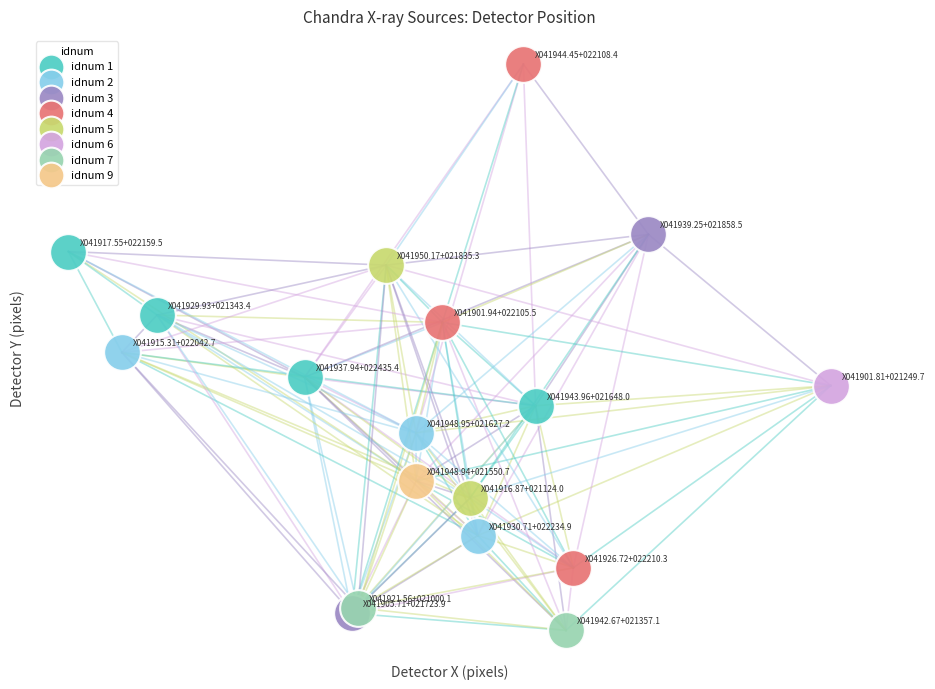

Which series reaches the minimum Y coordinate?

idnum 7